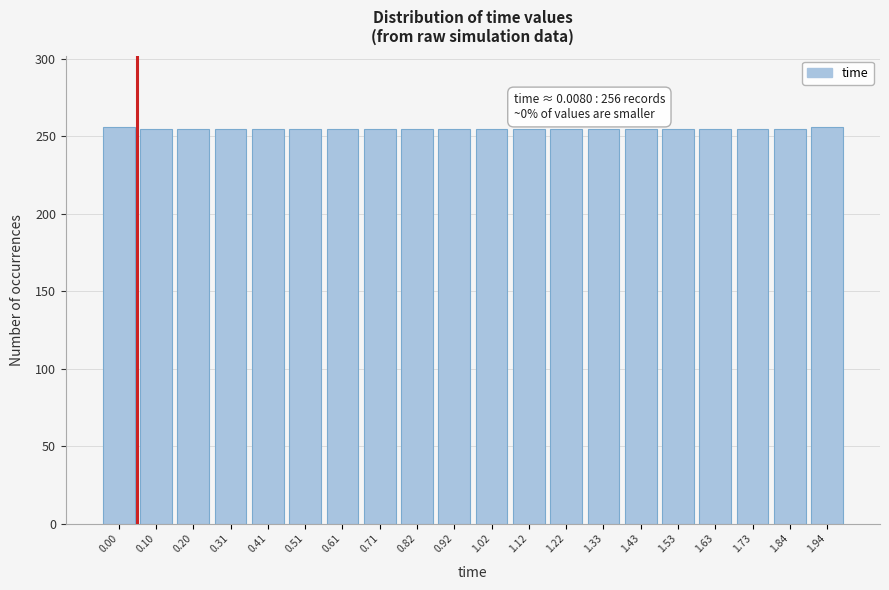

Is it true that the value at 1.43 is 255?

True